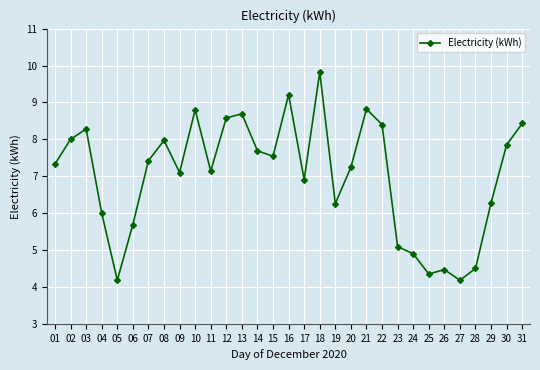

The value at 08 is 5.5. True or false?

False